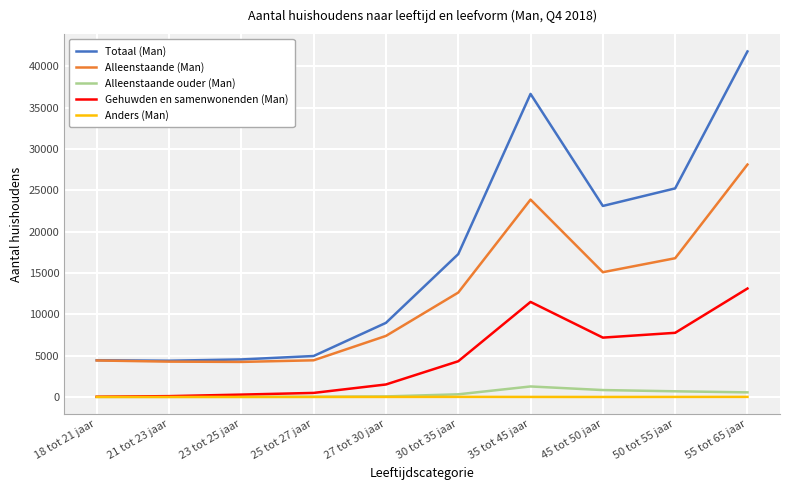

True or false: Gehuwden en samenwonenden (Man) and Alleenstaande (Man) intersect in this chart.

False